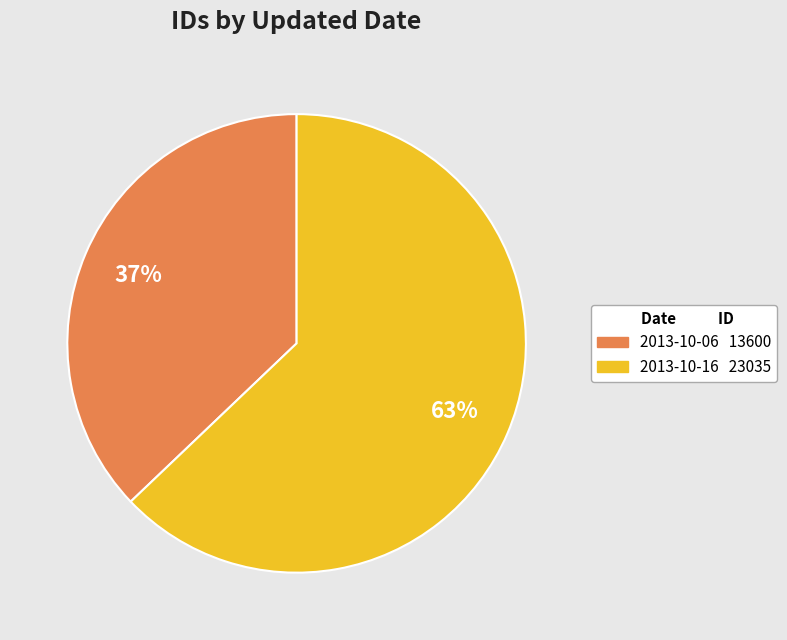

Does 2013-10-06 account for over 50% of the chart?

No